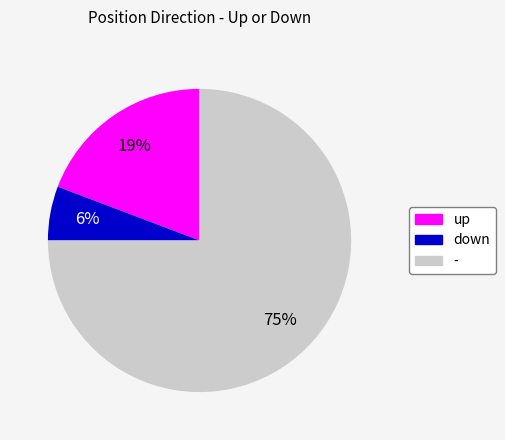

Is it true that down is 6% of the pie?

True